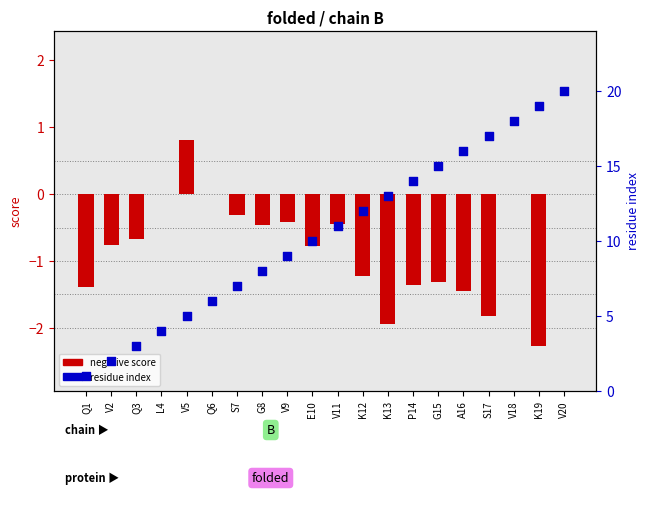

At how many categories does at least one series exceed 4?

16